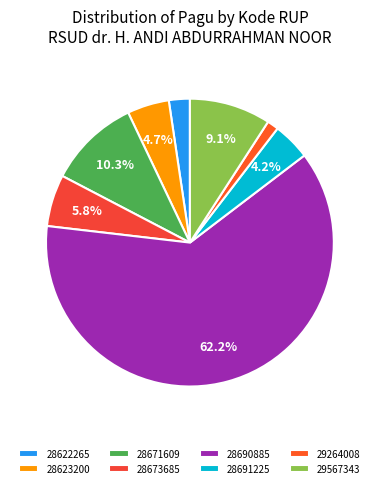

Rank the categories by value from highest to lowest.

28690885, 28671609, 29567343, 28673685, 28623200, 28691225, 28622265, 29264008